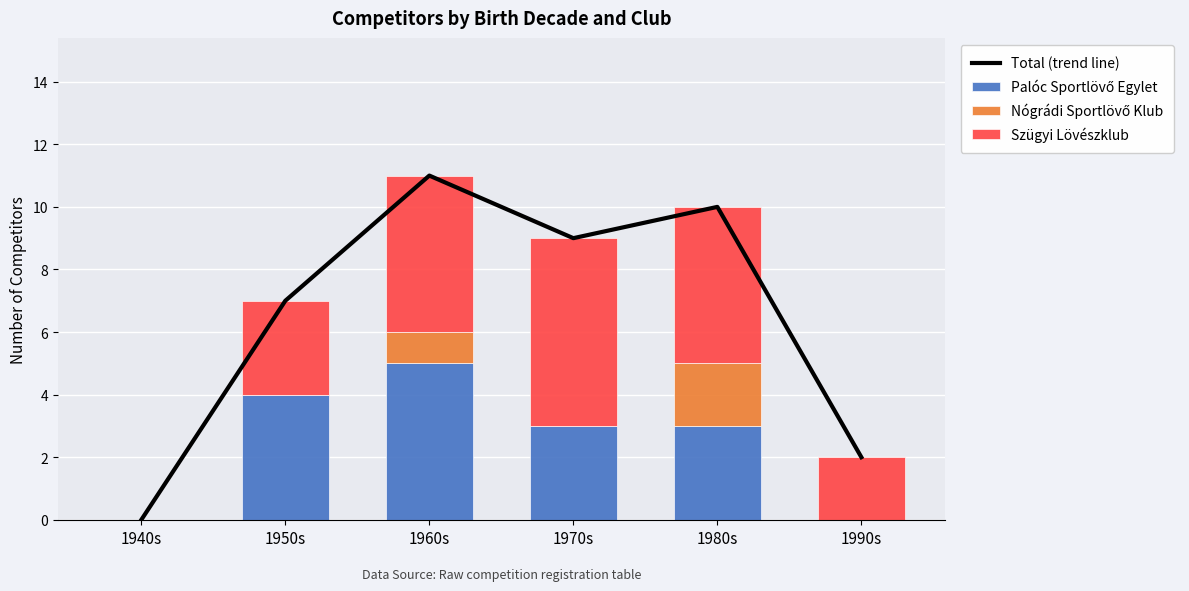

Reading right to left, what are all the values shown in this chart?

Total (trend line): 1990s=2	1980s=10	1970s=9	1960s=11	1950s=7	1940s=0
Palóc Sportlövő Egylet: 1990s=0	1980s=3	1970s=3	1960s=5	1950s=4	1940s=0
Nógrádi Sportlövő Klub: 1990s=0	1980s=2	1970s=0	1960s=1	1950s=0	1940s=0
Szügyi Lövészklub: 1990s=2	1980s=5	1970s=6	1960s=5	1950s=3	1940s=0